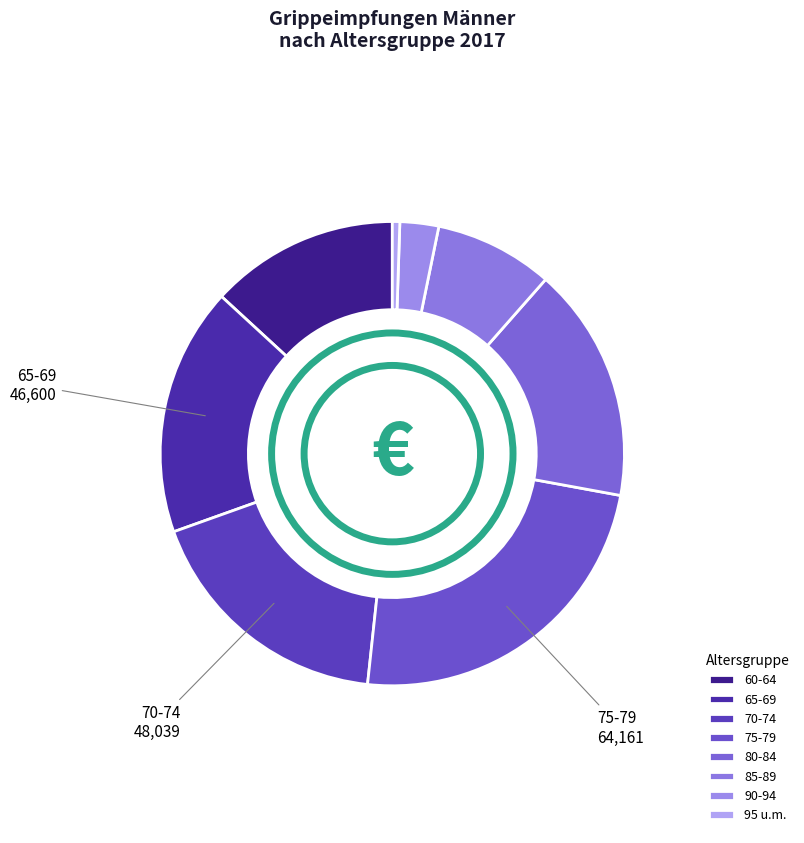

What percentage is NOT represented by 95 u.m.?

99.5%